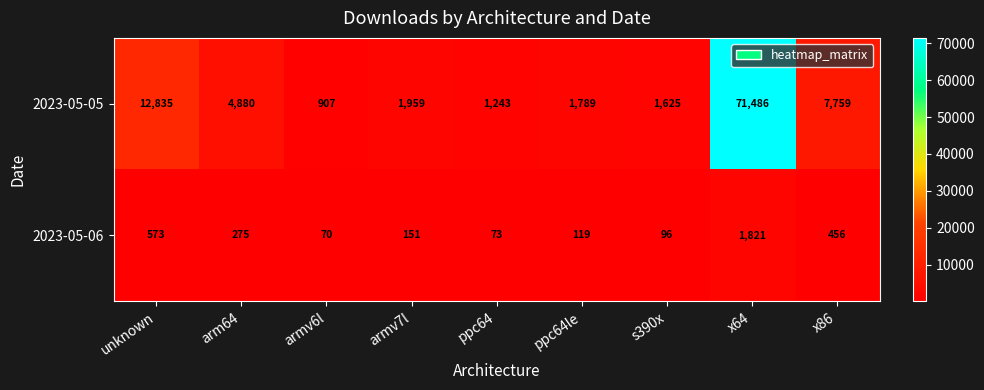

Which series changed the most between arm64 and ppc64le?

2023-05-05